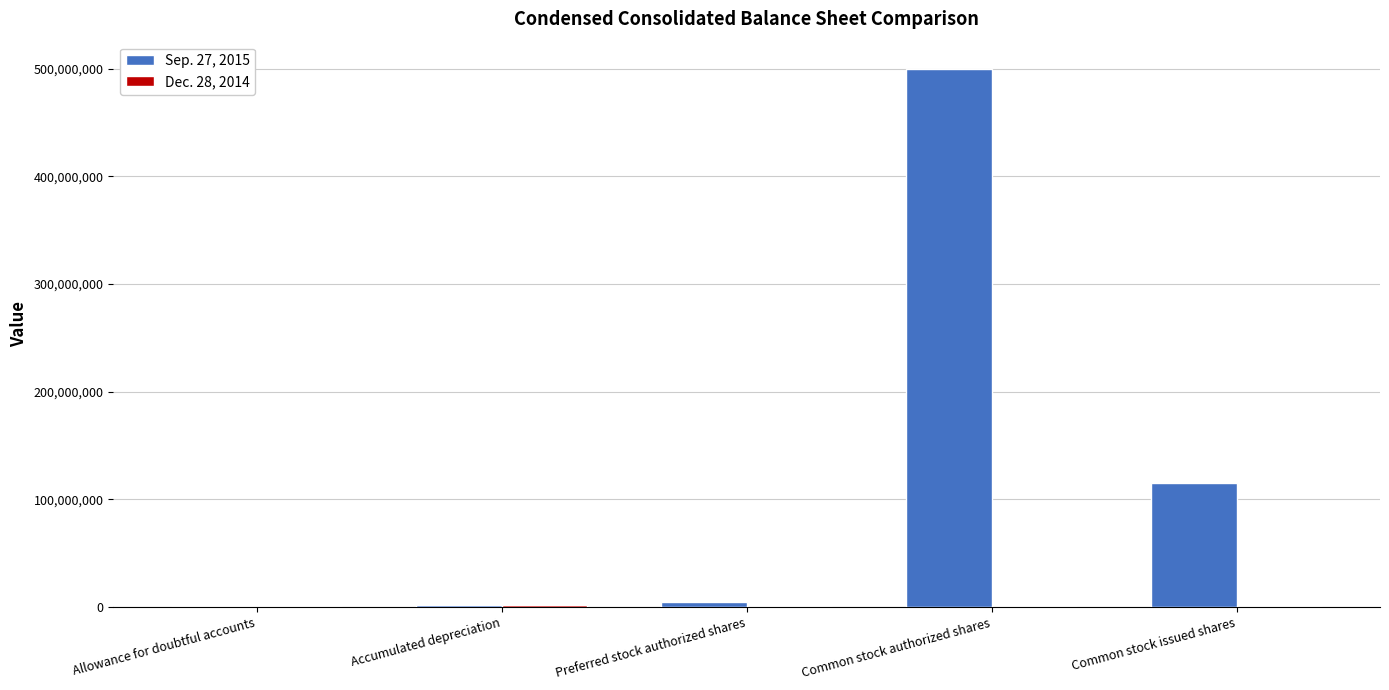

What is the greatest value displayed?

500000000